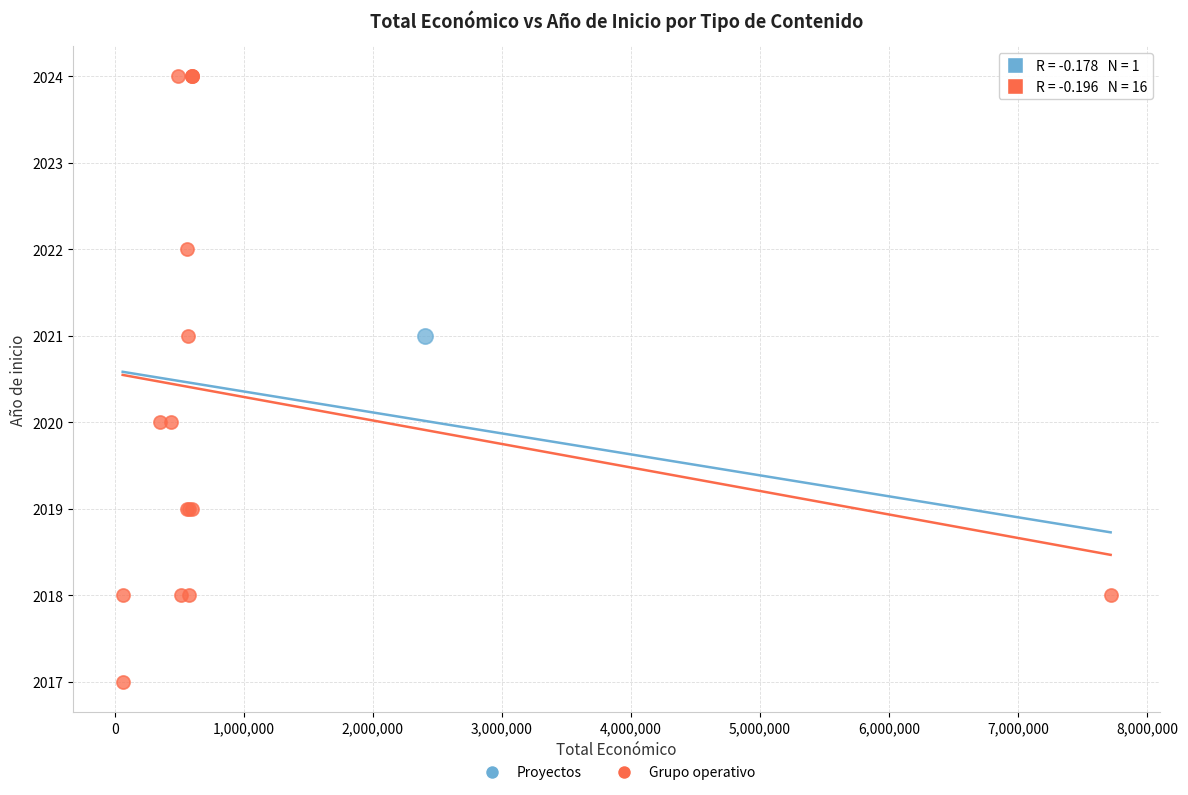

What are all the series names shown in the legend?

Proyectos, Grupo operativo